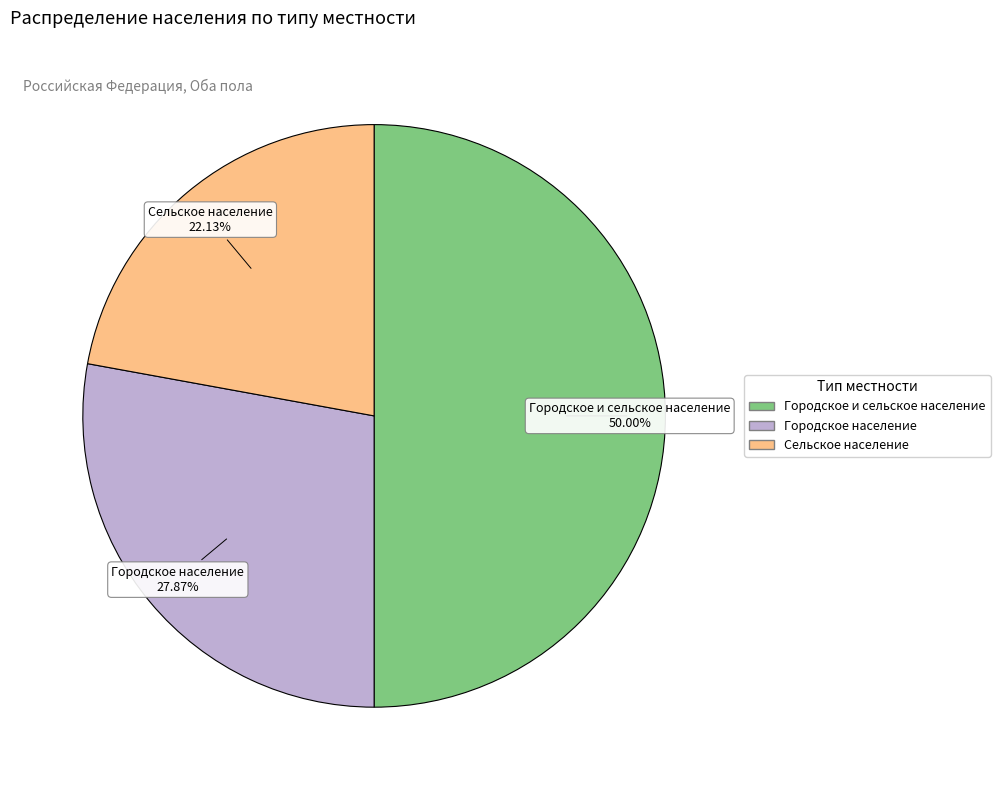

What is the largest slice in the pie chart?

Городское и сельское население